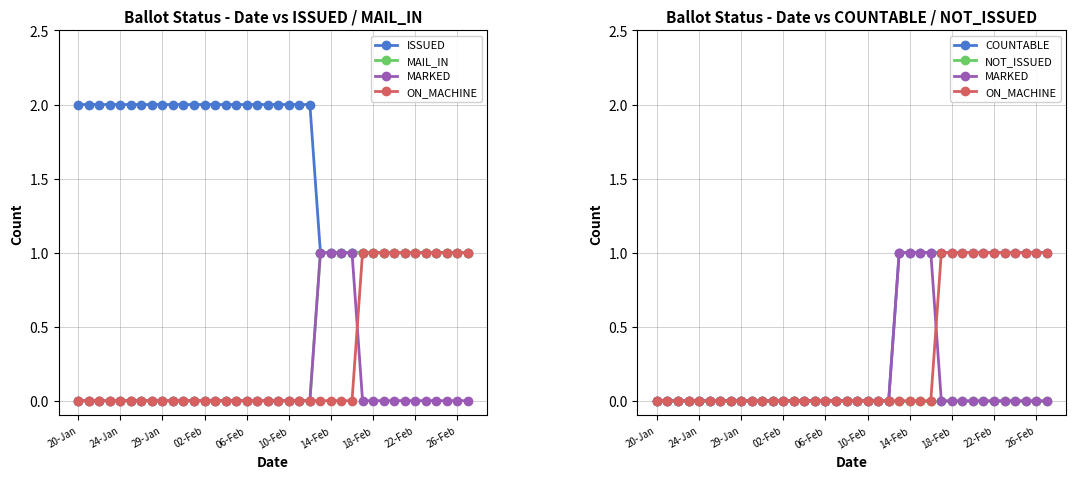

What is the sum of all MARKED values?

4